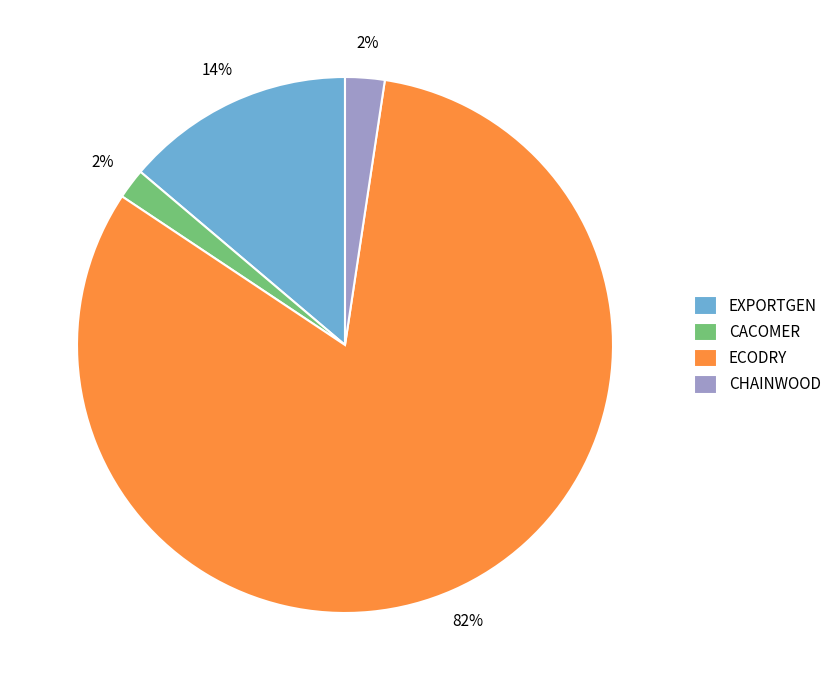

Do ECODRY and EXPORTGEN together represent more than half of the pie?

Yes